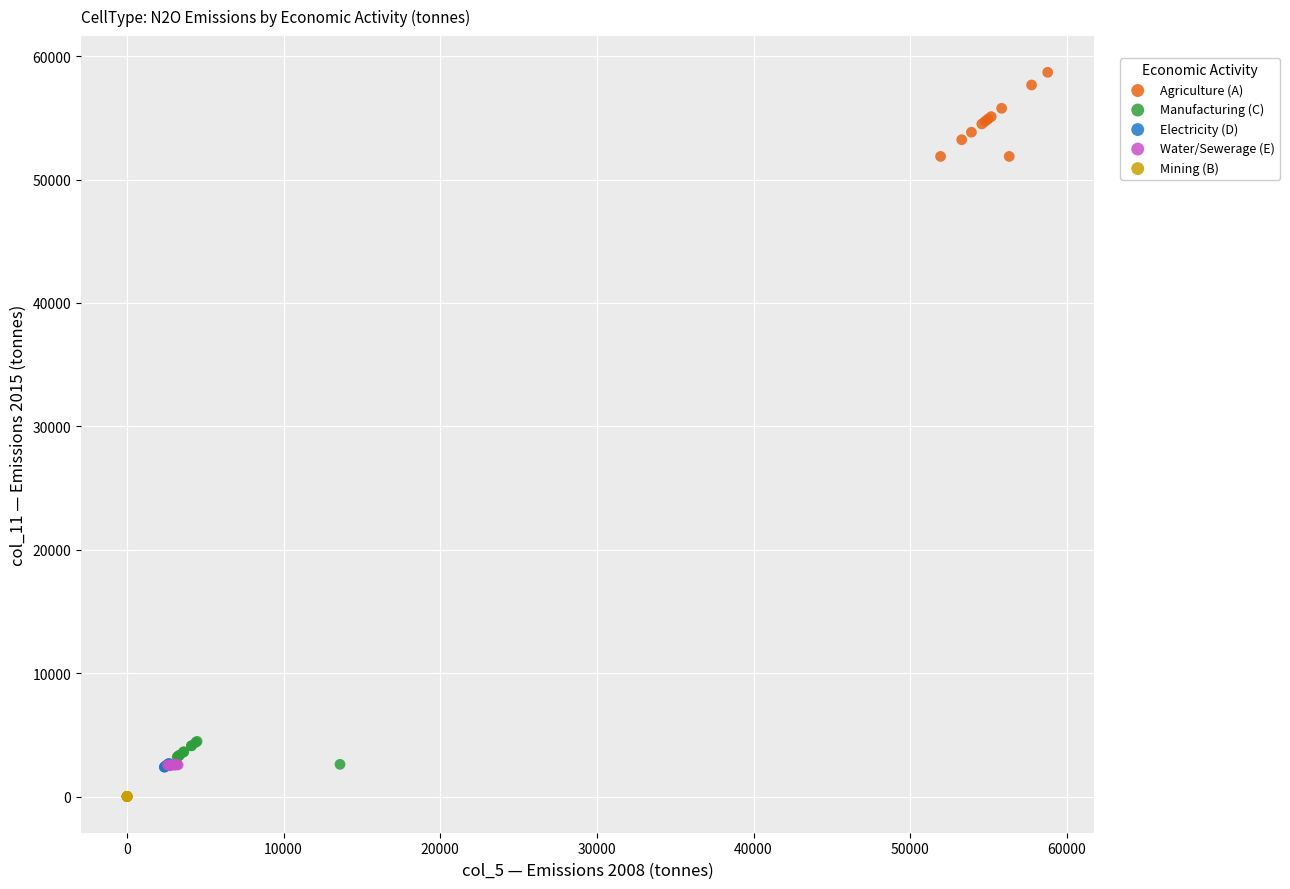

Which series contains the lowest Y value?

Mining (B)